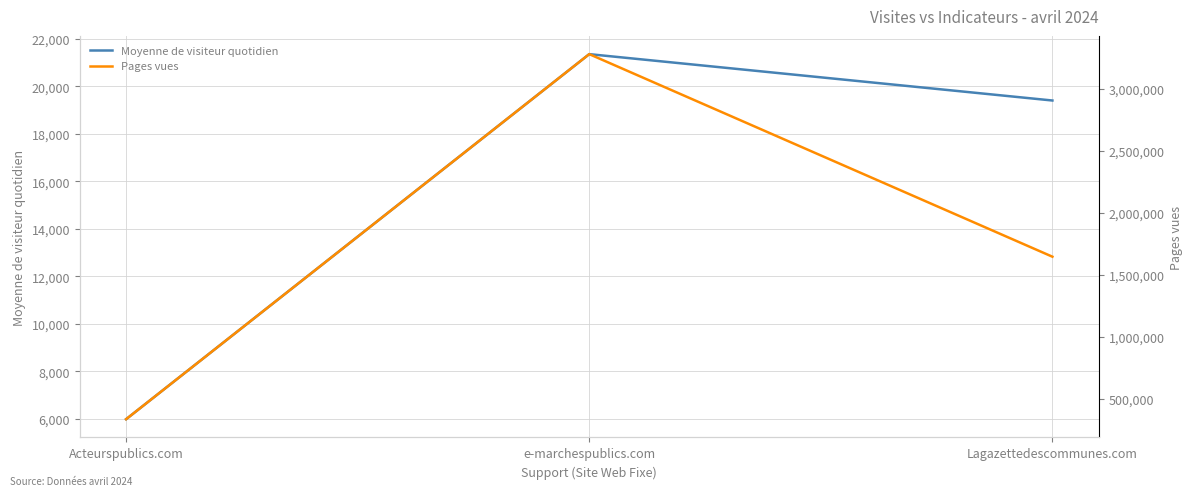

Is the value of Moyenne de visiteur quotidien at Lagazettedescommunes.com greater than the value of Pages vues at Acteurspublics.com?

No